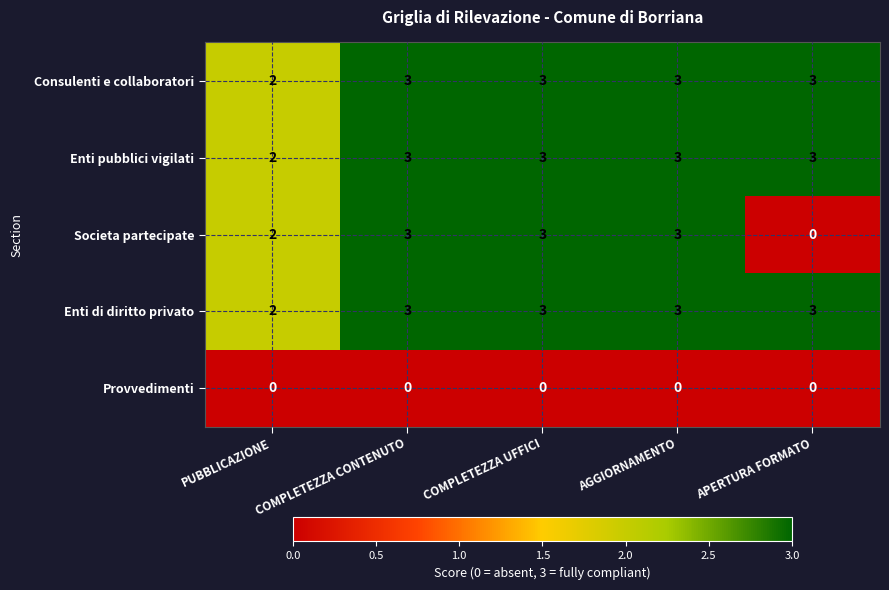

How many distinct data groups are displayed?

5